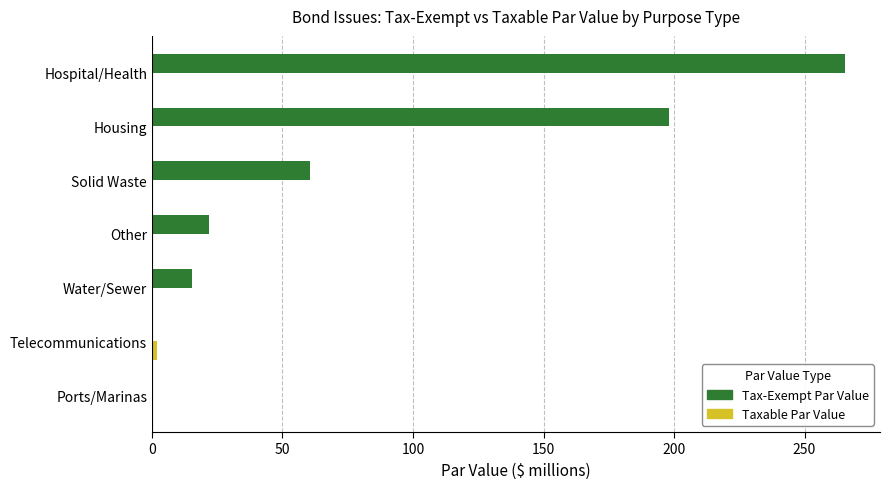

What is the sum of all Tax-Exempt Par Value values?

561.6